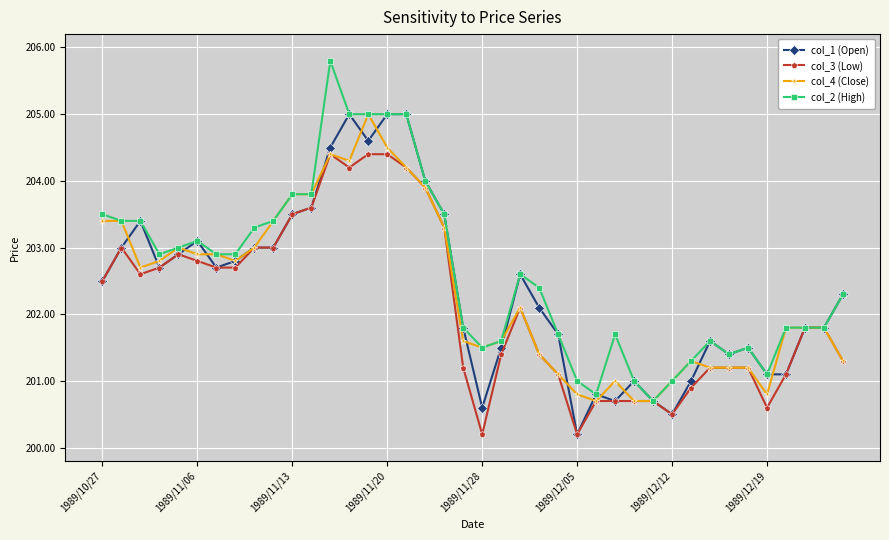

What is the value of the col_2 (High) point at the 19th from the left?

203.5